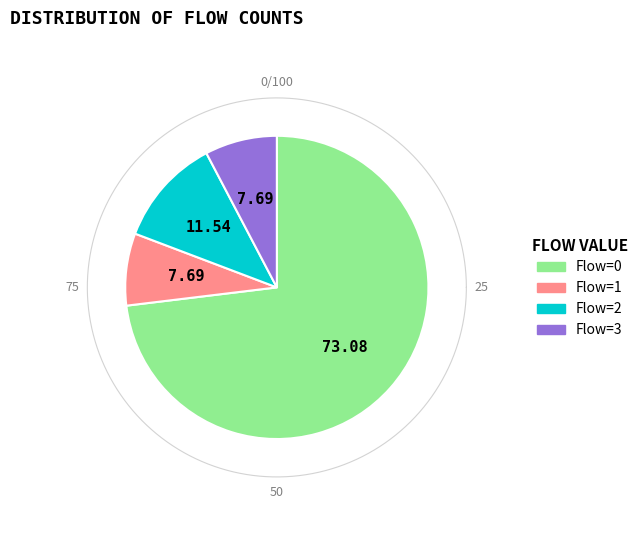

What is the ratio of the value at 3 to the value at 2?

1.5